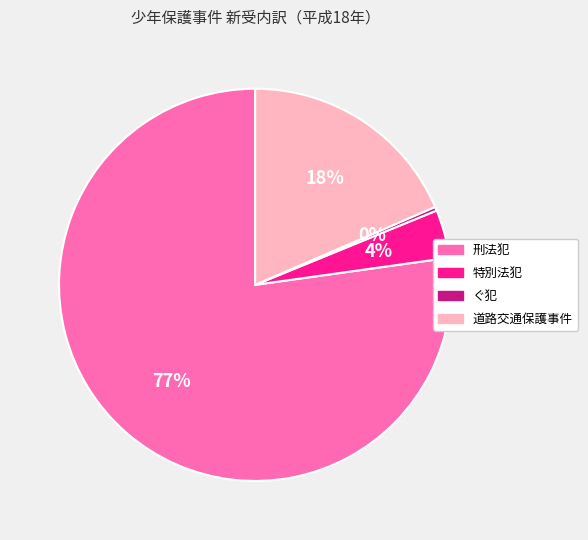

Do 刑法犯 and 道路交通保護事件 together represent more than half of the pie?

Yes